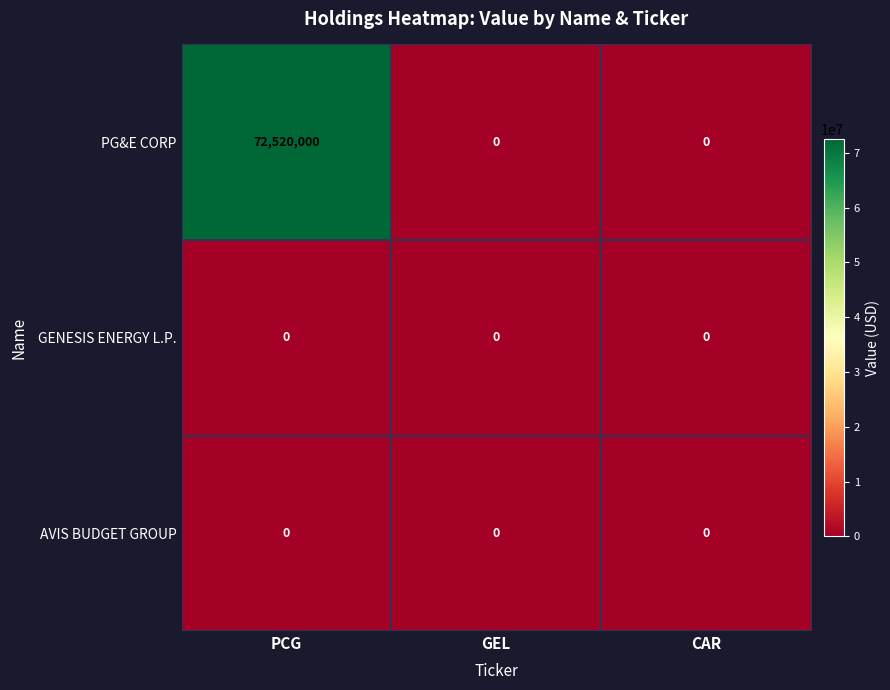

The PG&E CORP series shows 0 at CAR. True or false?

True